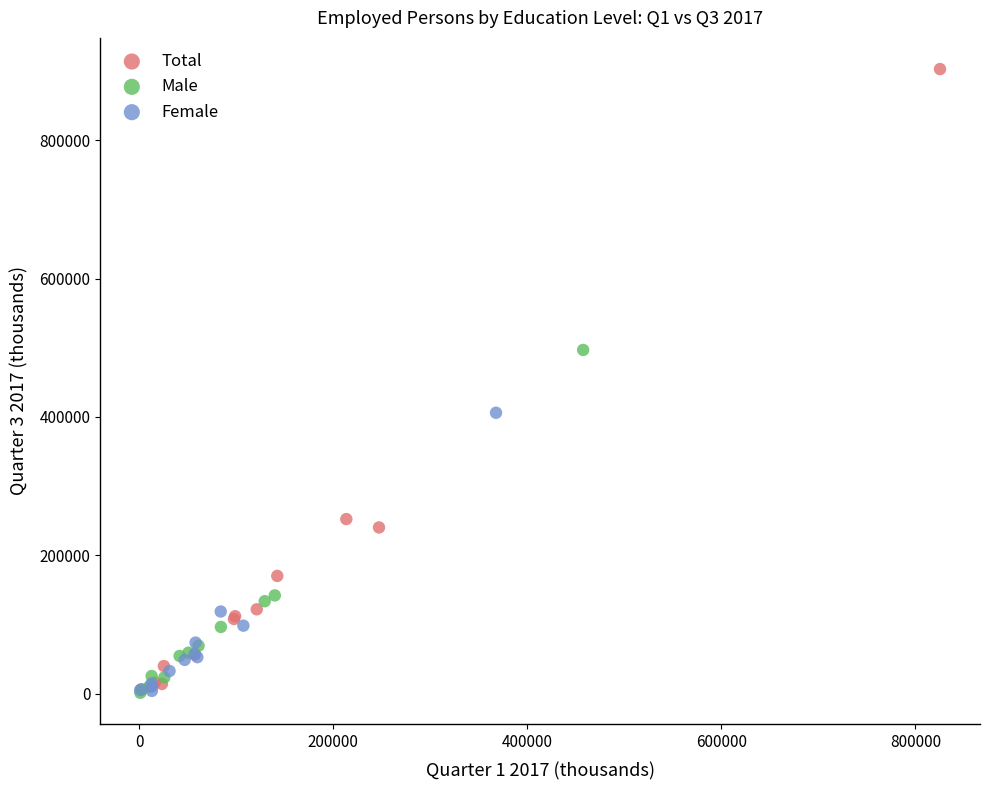

Which series contains the highest Y value?

Total